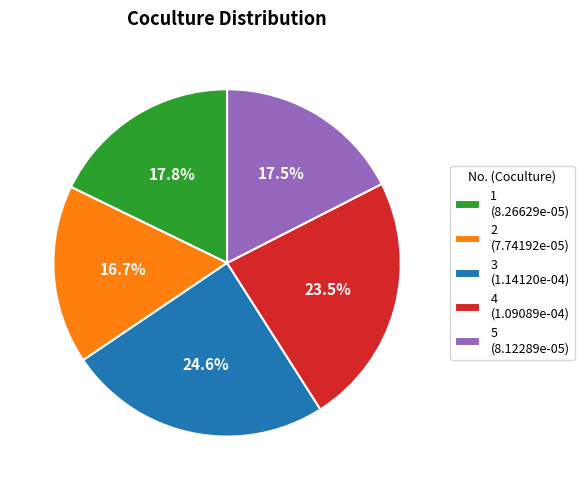

How many slices are in this pie chart?

5